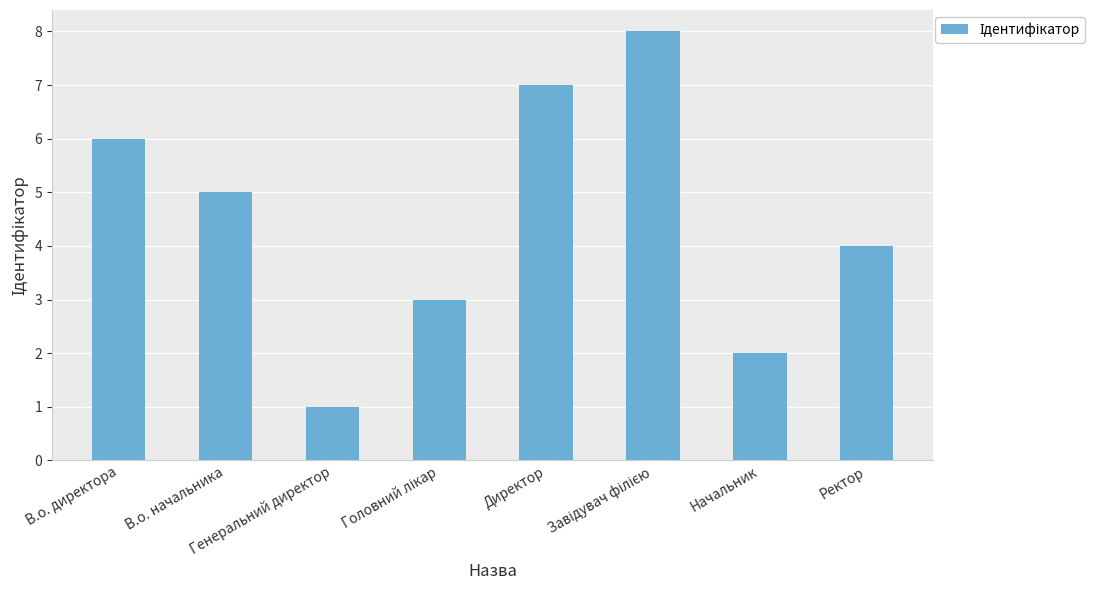

How many values are between 3 and 7?

5